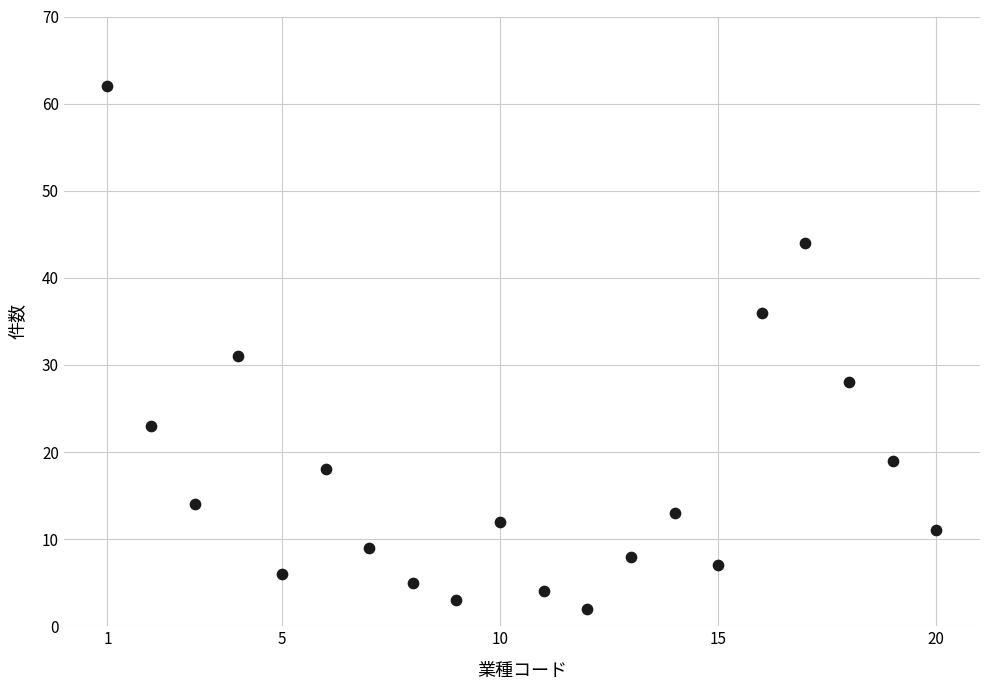

What is the range of Y values (max minus min)?

60